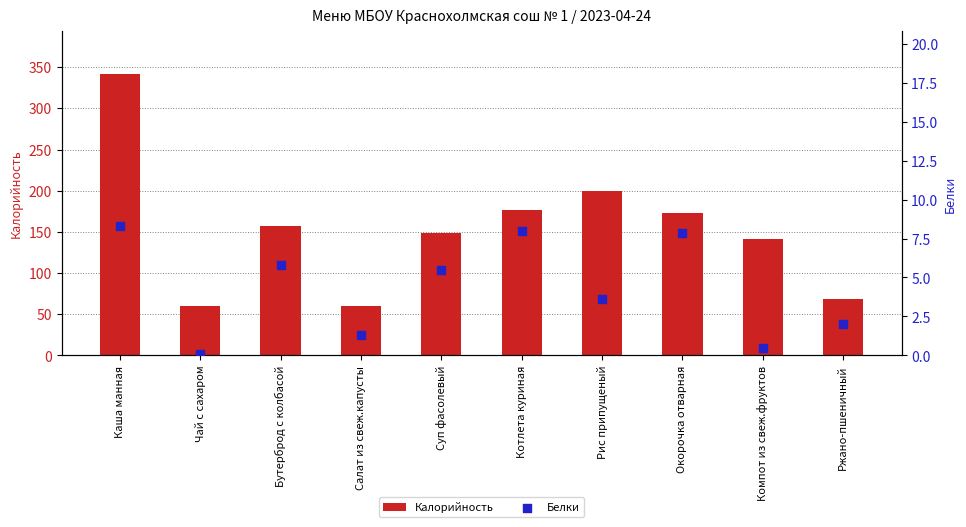

Which series contains the lowest Y value?

Белки